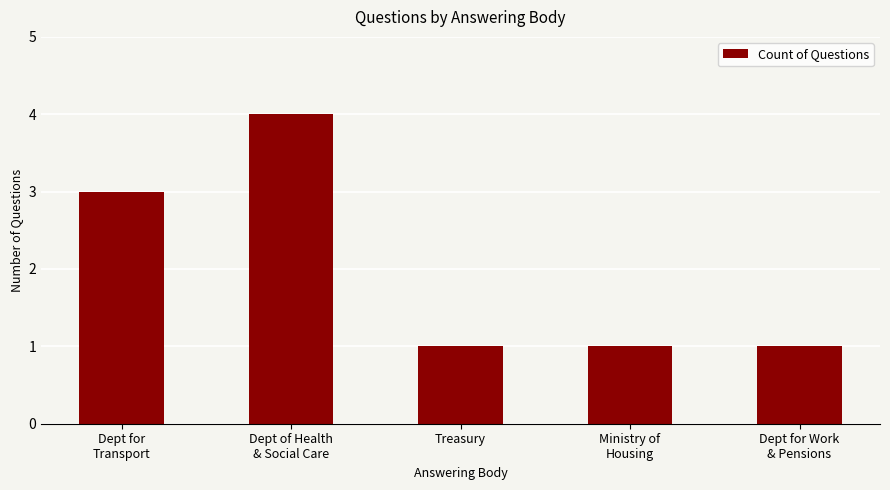

What is the greatest value displayed?

4